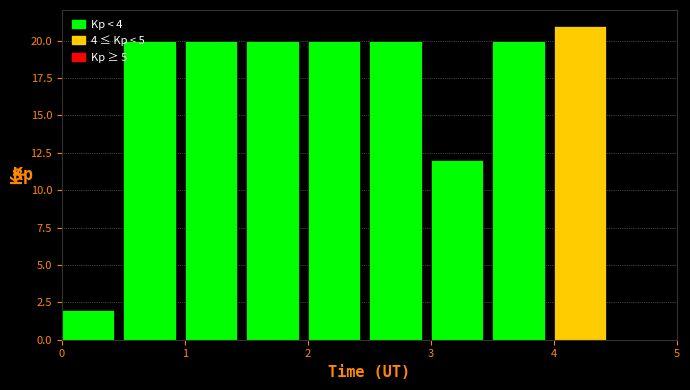

What is the height of the bar covering 2.0 to 2.5 on the x-axis? The values are not printed on the chart, so give them approximately, as read against the axis.

20